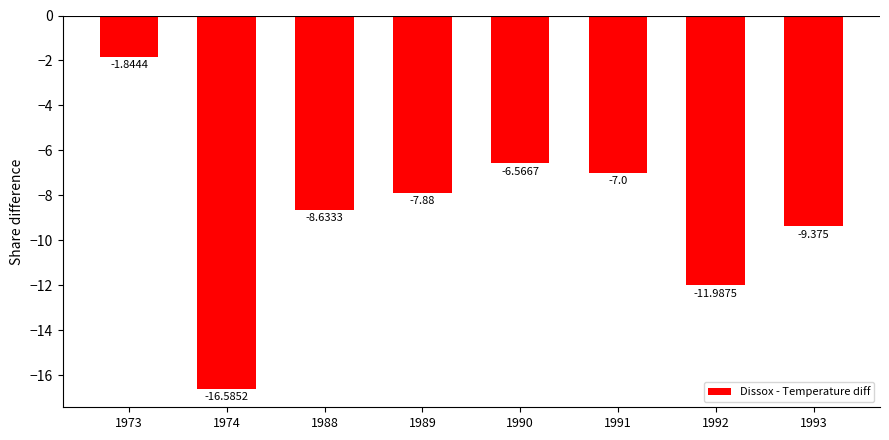

List the labels in order of value, smallest first.

1974, 1992, 1993, 1988, 1989, 1991, 1990, 1973